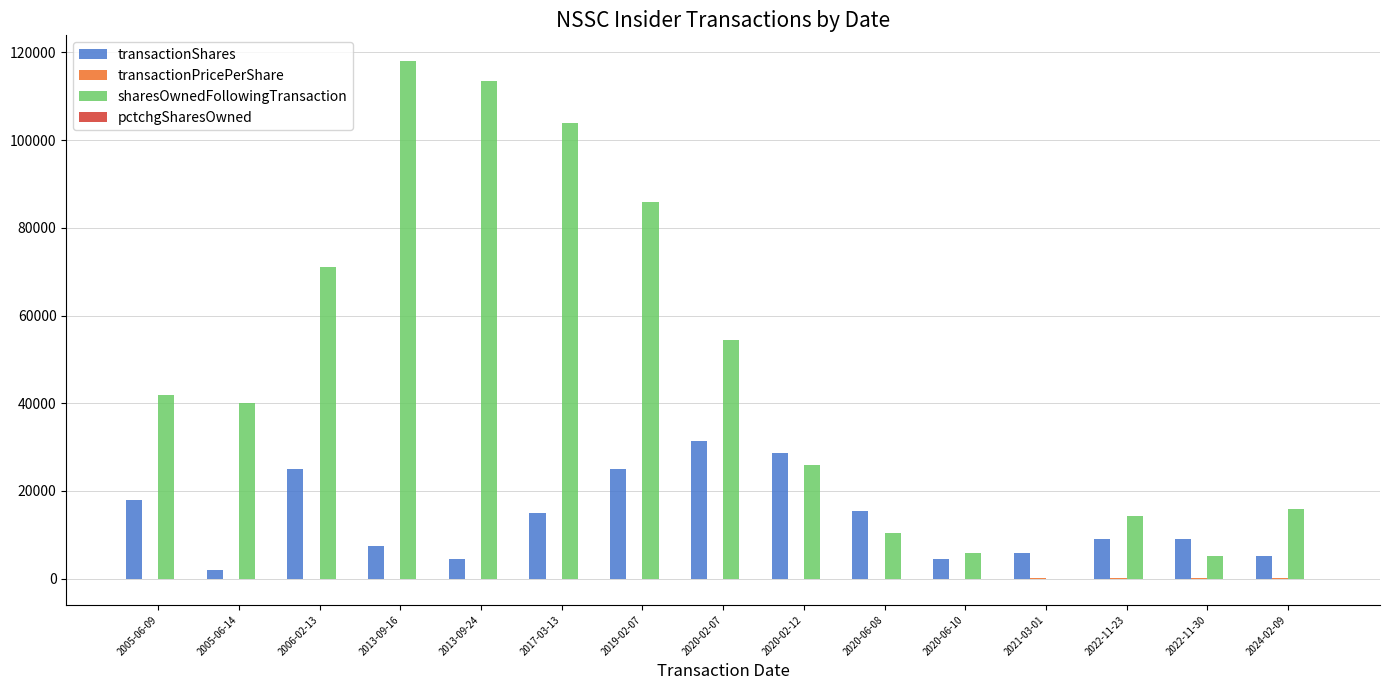

Which series changed the most between 2017-03-13 and 2020-02-12?

sharesOwnedFollowingTransaction